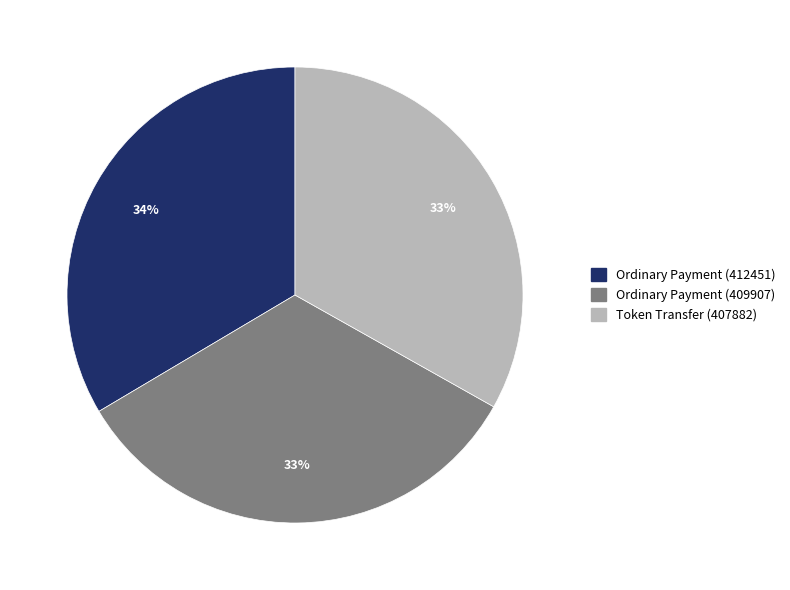

What percentage is the Ordinary Payment (412451) slice, to the nearest percent?

34%